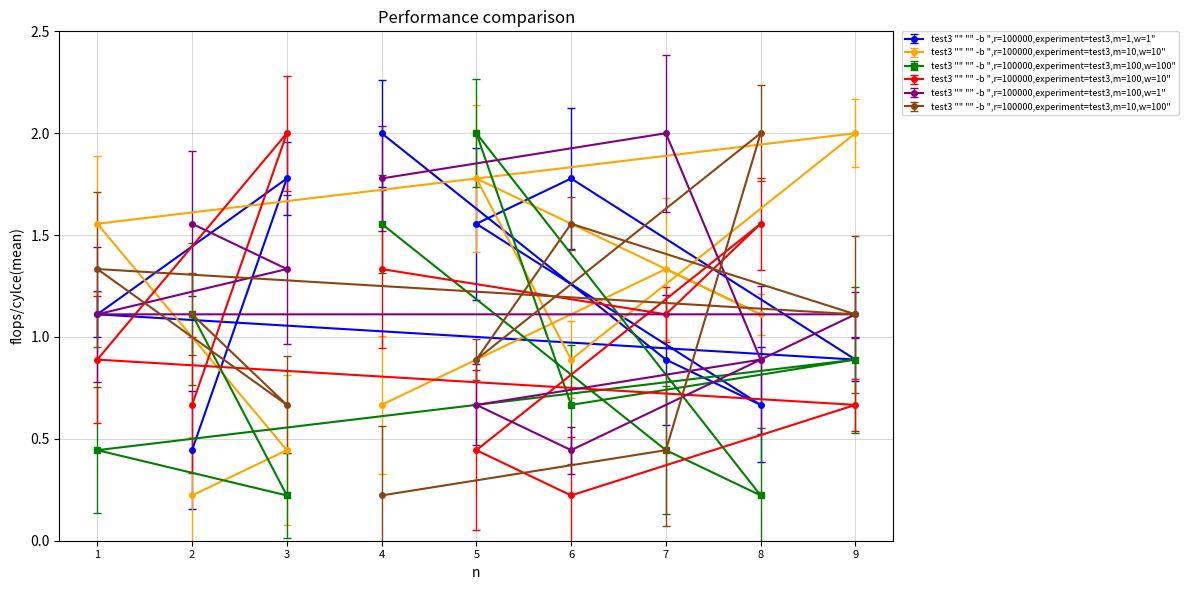

What is the smallest value displayed?

0.2